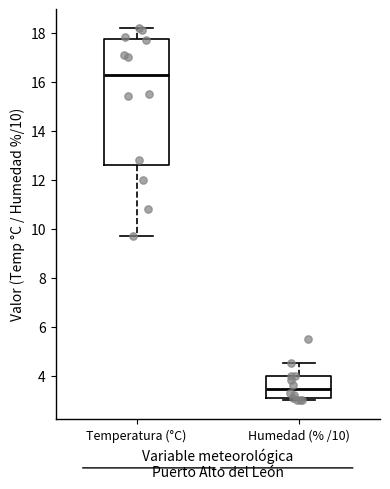

Where does the upper whisker of the box for Humedad (% /10) end on the y-axis? The values are not printed on the chart, so give them approximately, as read against the axis.

4.6